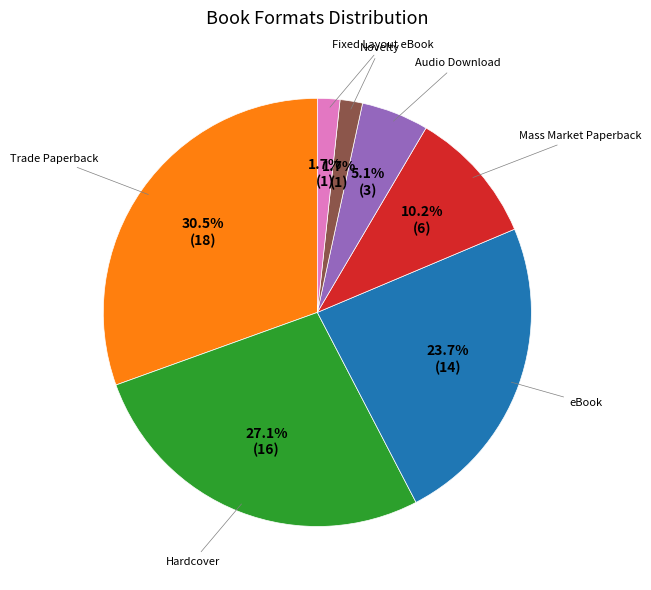

Does any single category account for the majority?

No